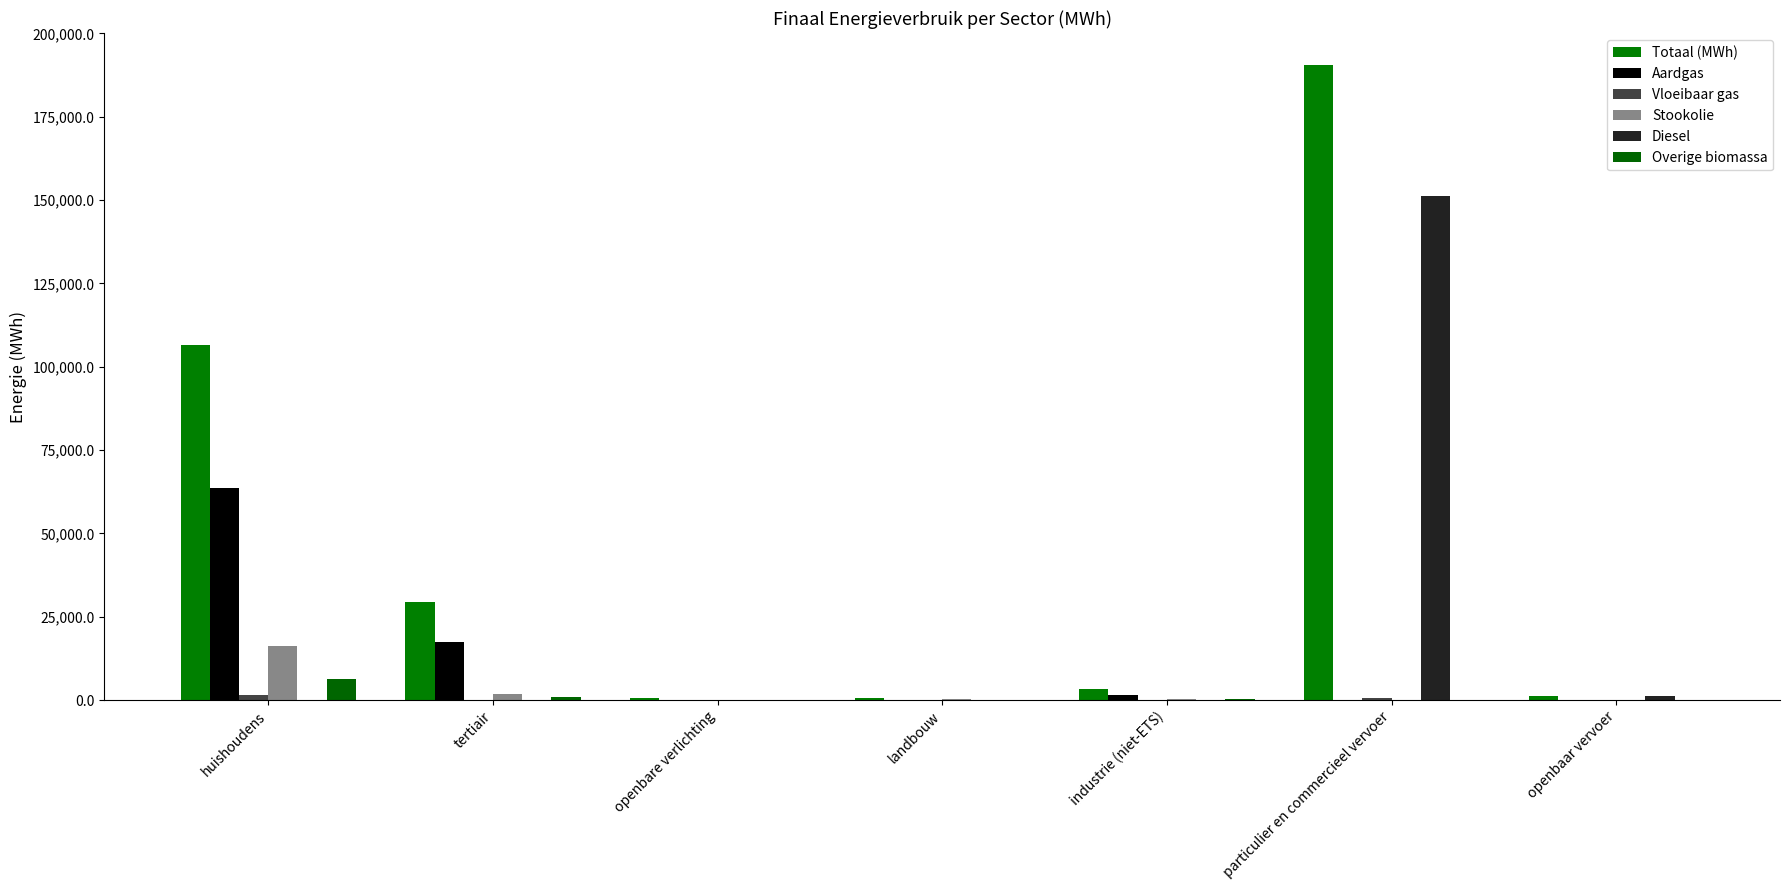

Is the value of Totaal (MWh) at particulier en commercieel vervoer greater than the value of Vloeibaar gas at huishoudens?

Yes